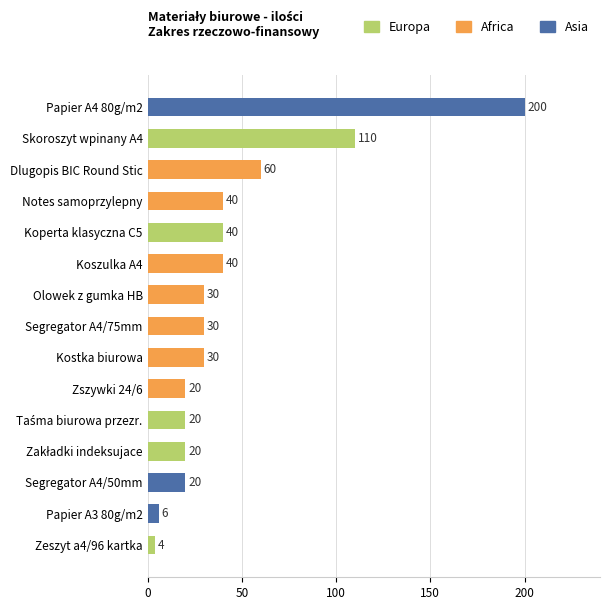

The chart shows a value of 30 at Segregator A4/50mm. True or false?

False